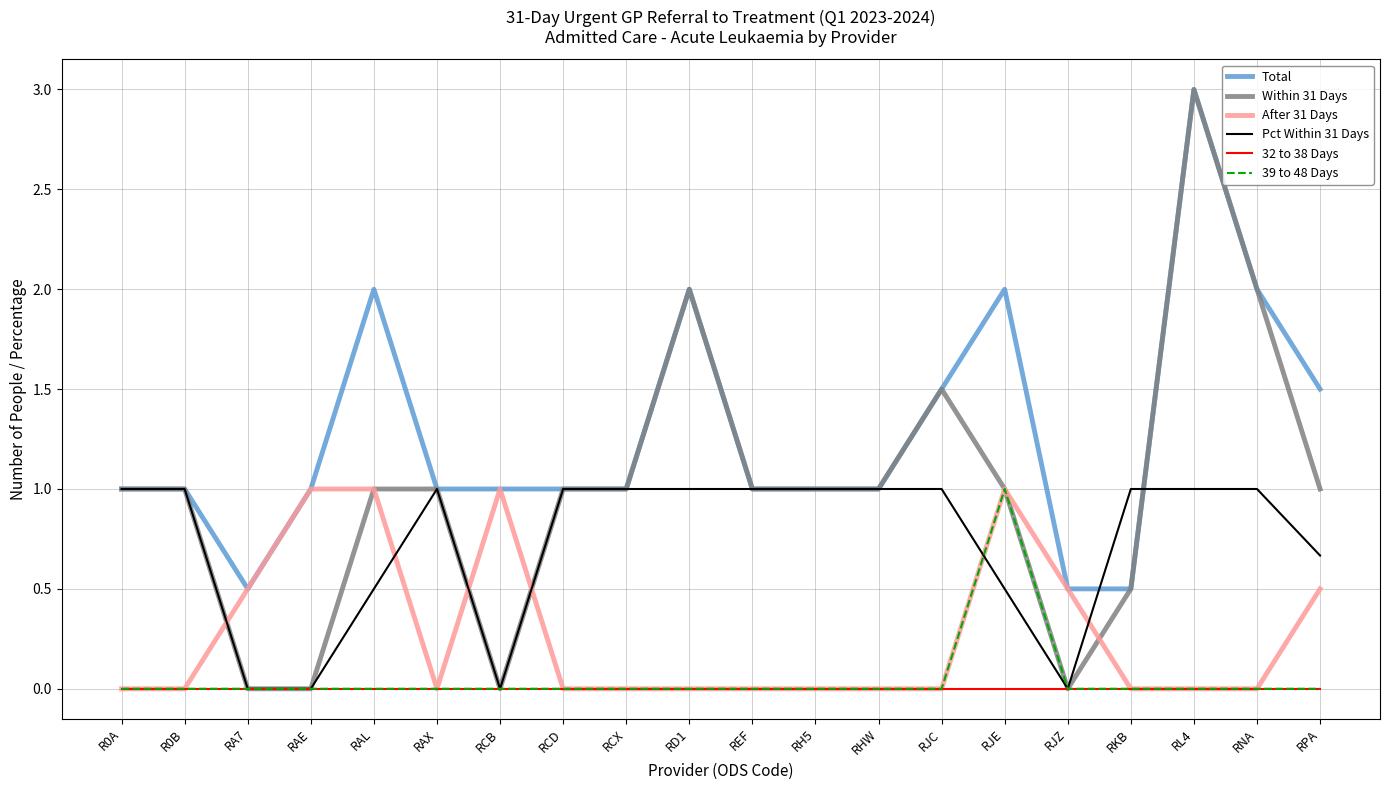

Is the value of After 31 Days at RNA greater than the value of Total at RCX?

No